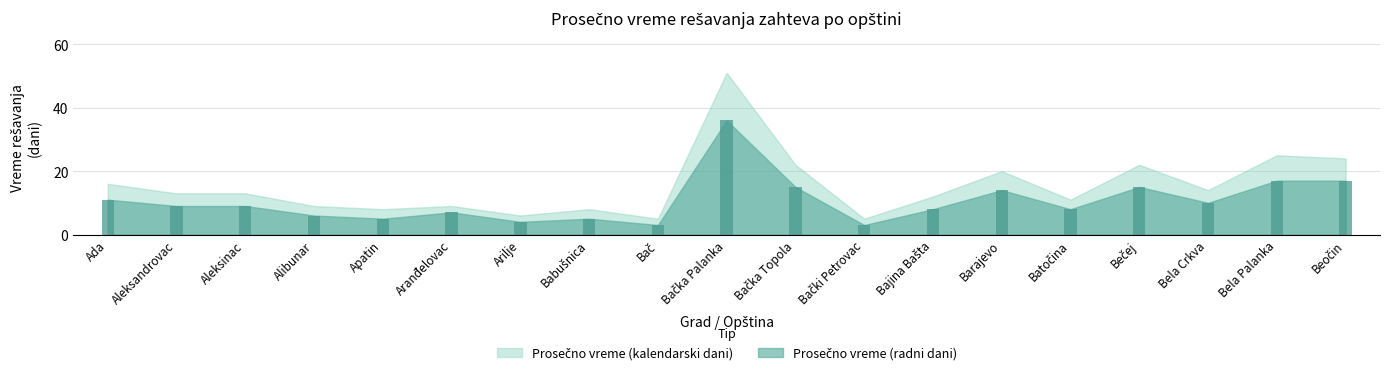

Approximately how many times larger is the value at Apatin compared to Ada?

0.5